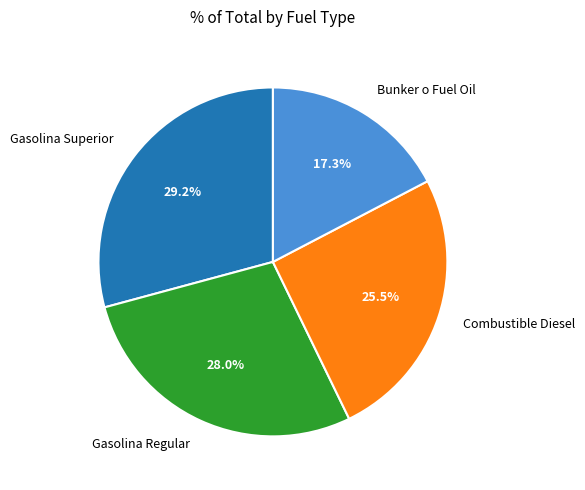

What percentage is the Gasolina Superior slice, to the nearest percent?

29%